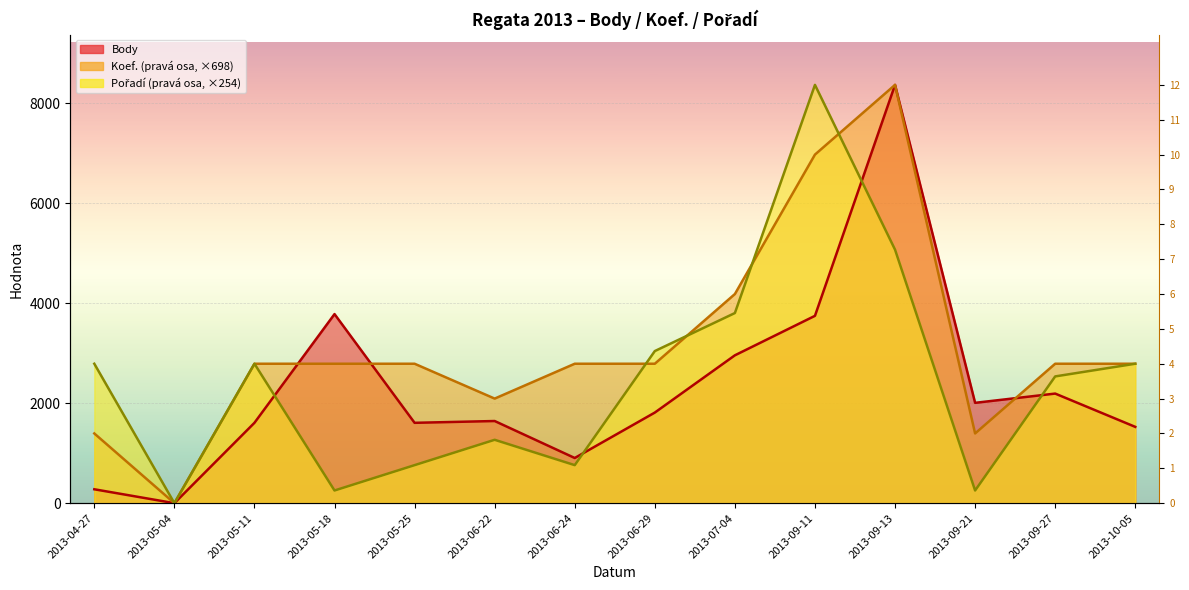

At which label does Koef. first exceed 2790?

2013-05-11